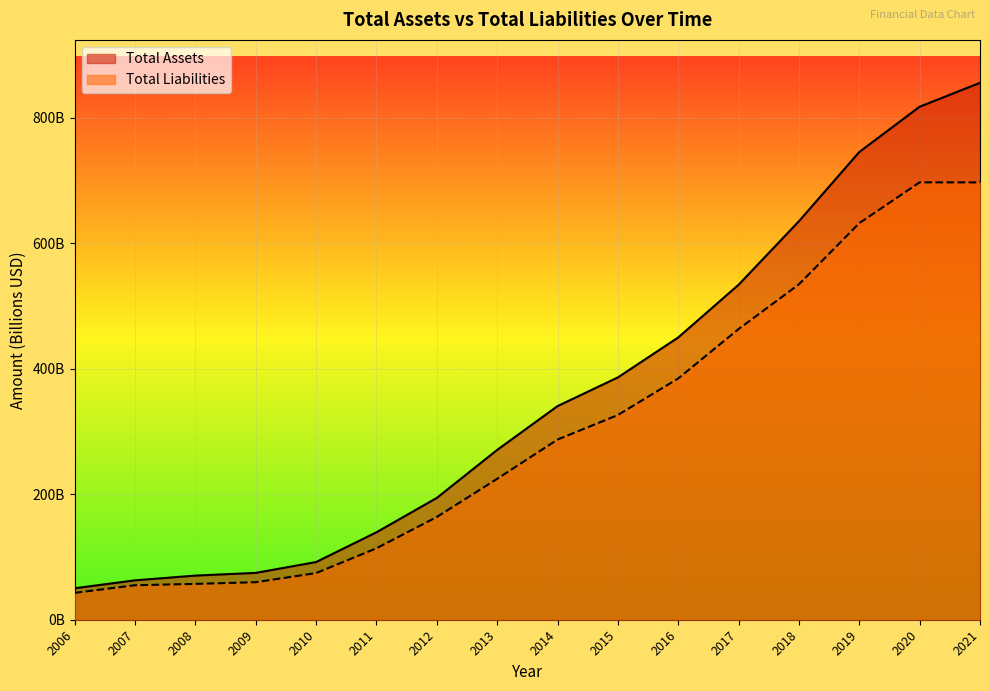

Reading left to right, what are all the values shown in this chart?

Total Assets: 2006=50.2	2007=62.8	2008=70.4	2009=74.7	2010=92.0	2011=139.4	2012=194.2	2013=270.7	2014=340.6	2015=386.3	2016=450.1	2017=534.1	2018=635.4	2019=745.8	2020=817.9	2021=856.0
Total Liabilities: 2006=42.9	2007=55.0	2008=57.1	2009=59.8	2010=74.4	2011=113.9	2012=163.8	2013=224.7	2014=287.3	2015=326.4	2016=384.7	2017=463.5	2018=534.8	2019=632.3	2020=697.3	2021=697.3